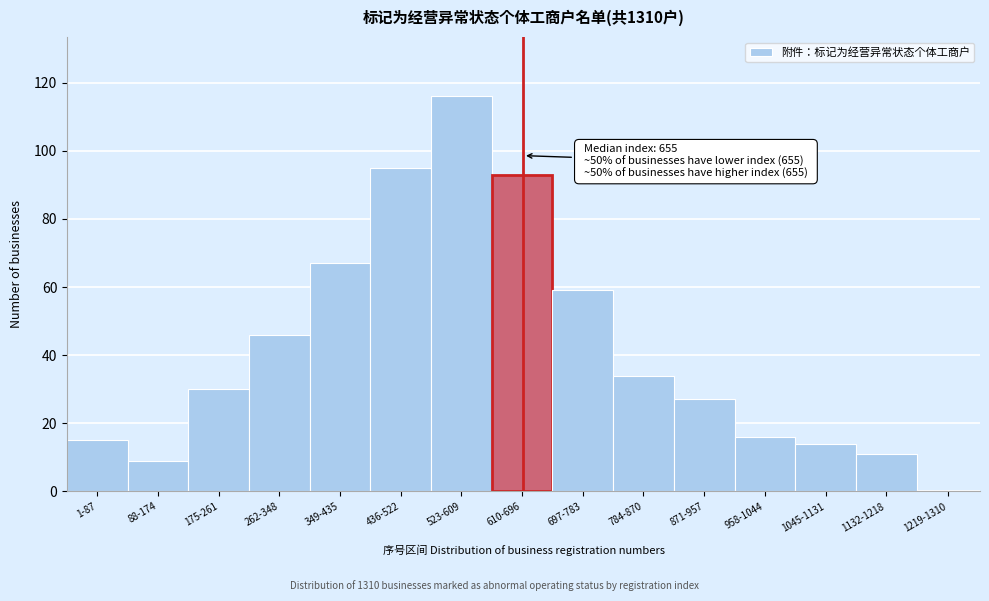

Reading right to left, extract all data points from this chart.

1219-1310=0	1132-1218=11	1045-1131=14	958-1044=16	871-957=27	784-870=34	697-783=59	610-696=93	523-609=116	436-522=95	349-435=67	262-348=46	175-261=30	88-174=9	1-87=15